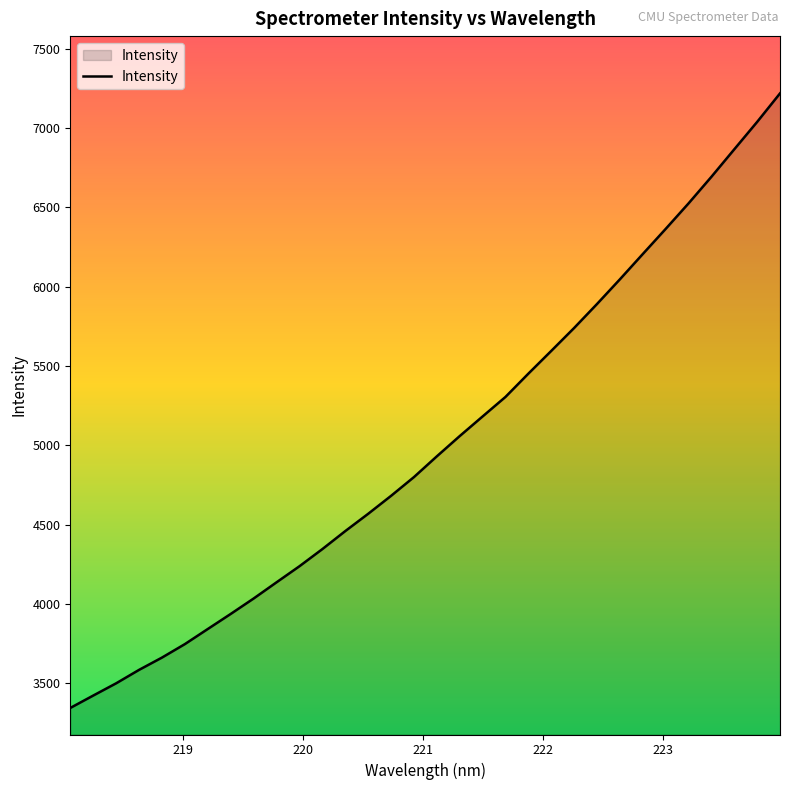

What is the difference between the maximum and minimum values?

3872.2